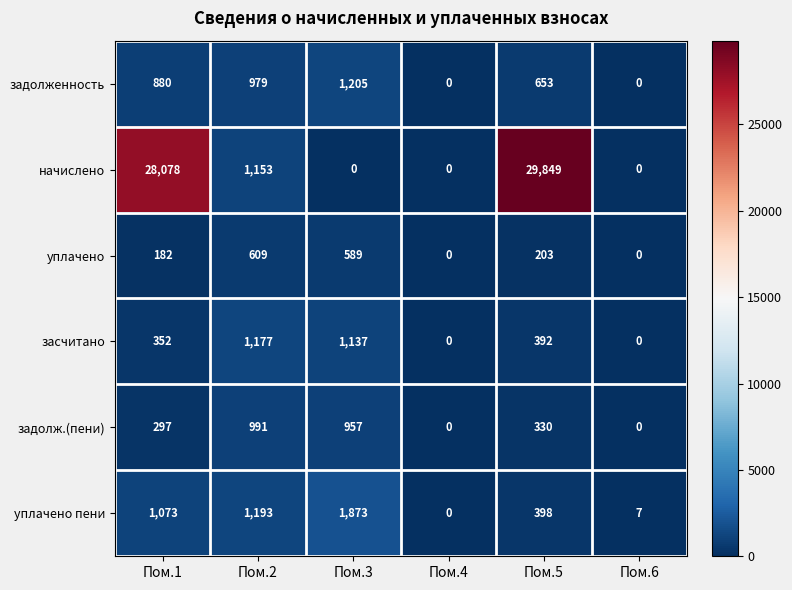

Rank the series by their maximum value, from highest to lowest.

начислено, уплачено пени, задолженность, засчитано, задолж.(пени), уплачено